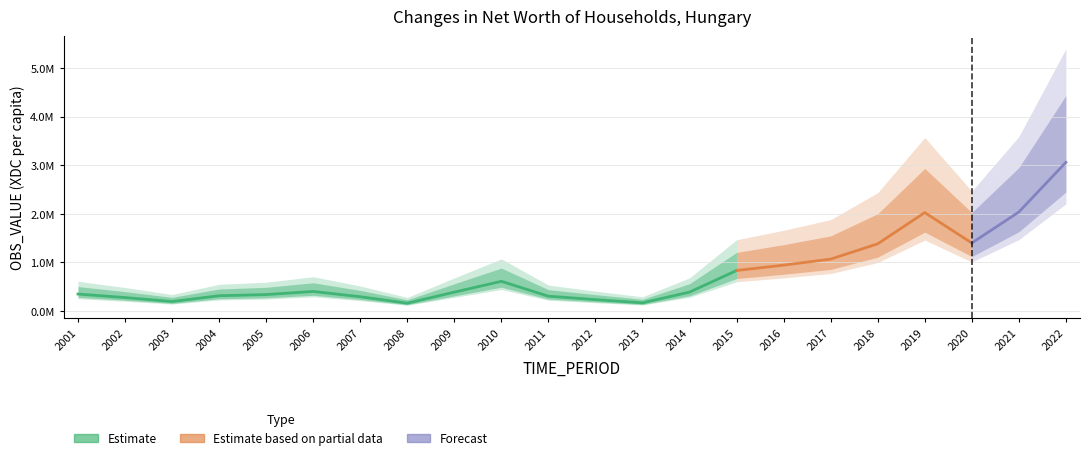

True or false: the data shows 124150.4 at 2009.

False